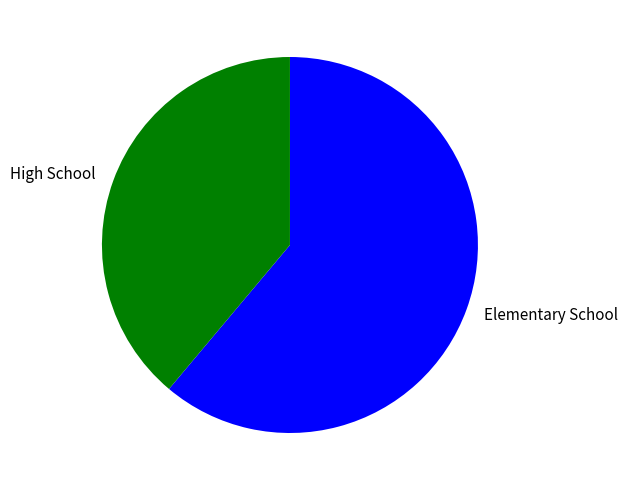

How many segments does this pie chart have?

2